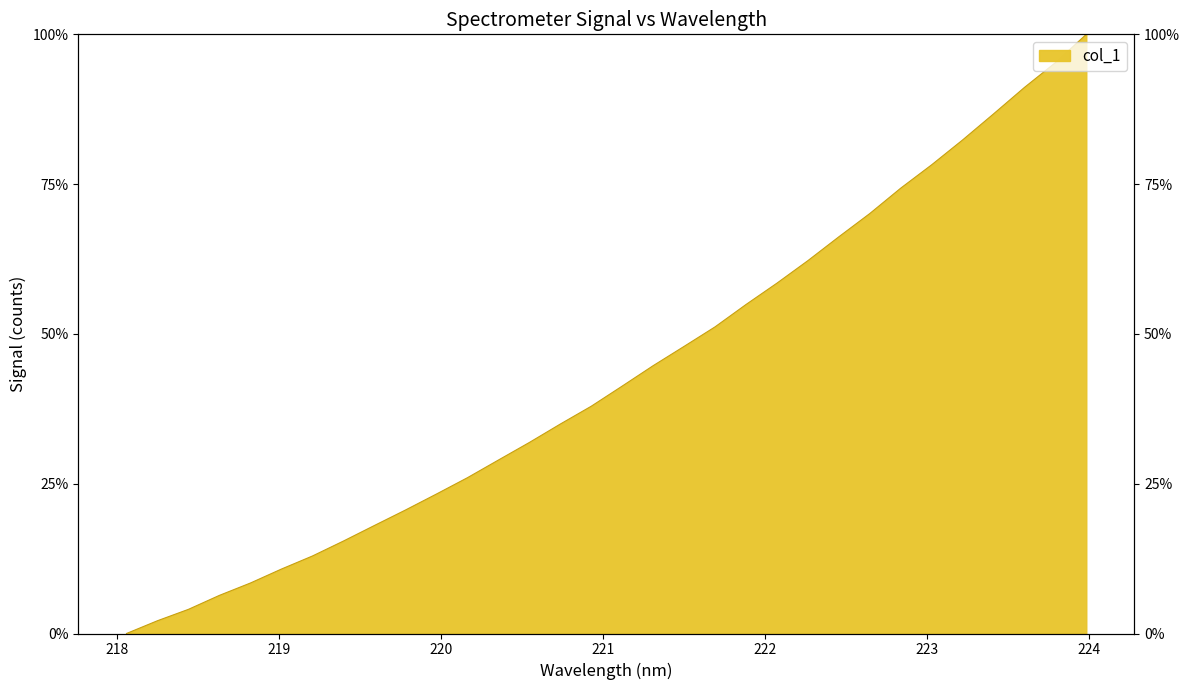

What is the difference between the maximum and minimum values?

1.0